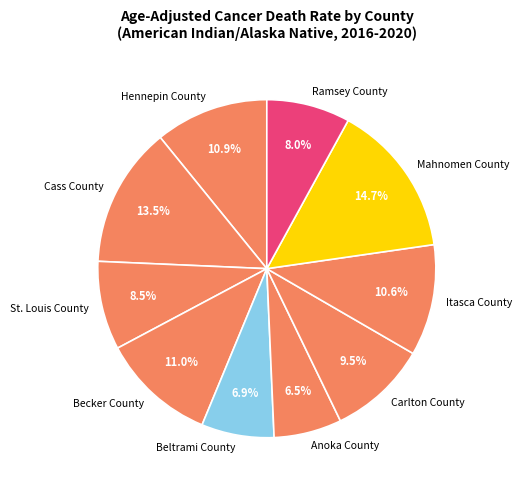

Is the sum of Cass County and Hennepin County greater than half?

No